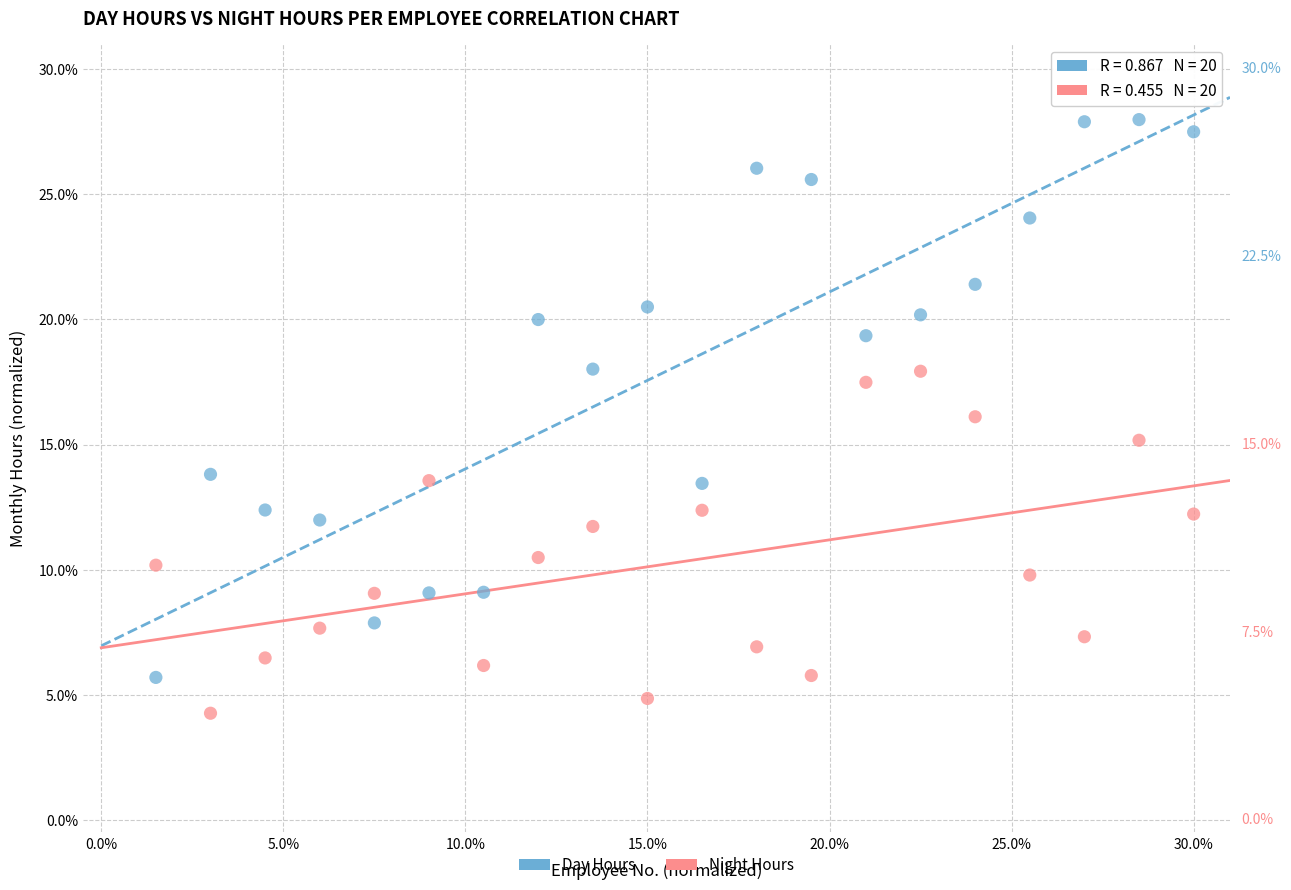

Which series reaches the minimum Y coordinate?

Night Hours